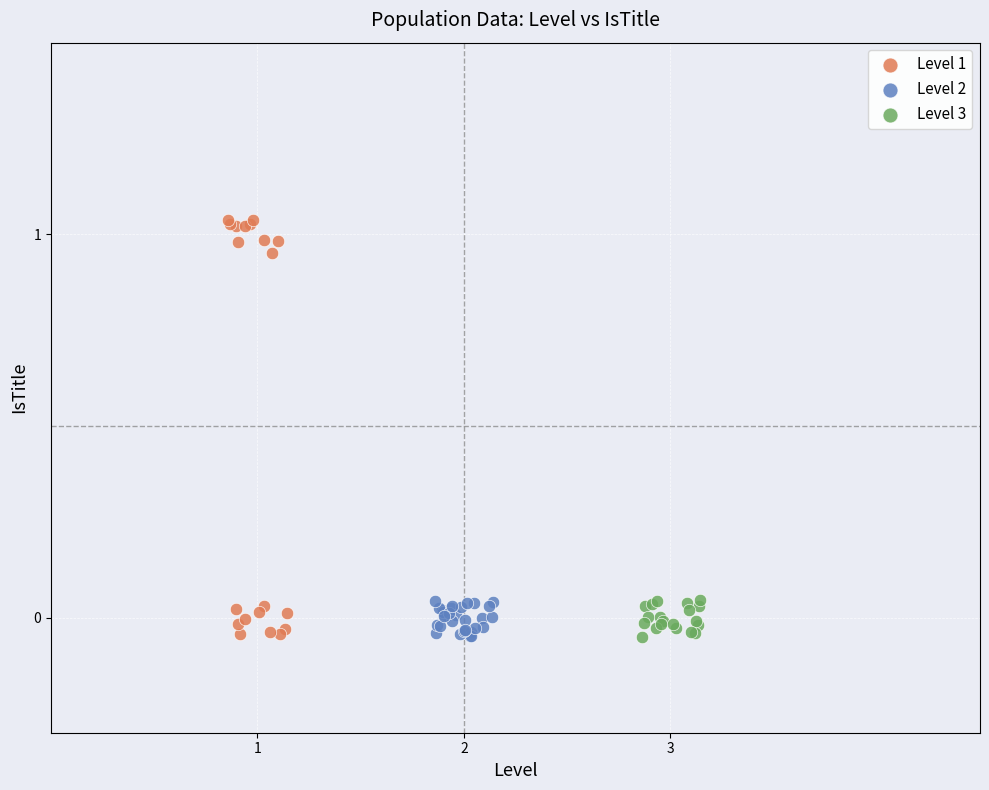

Which series contains the highest Y value?

Level 1